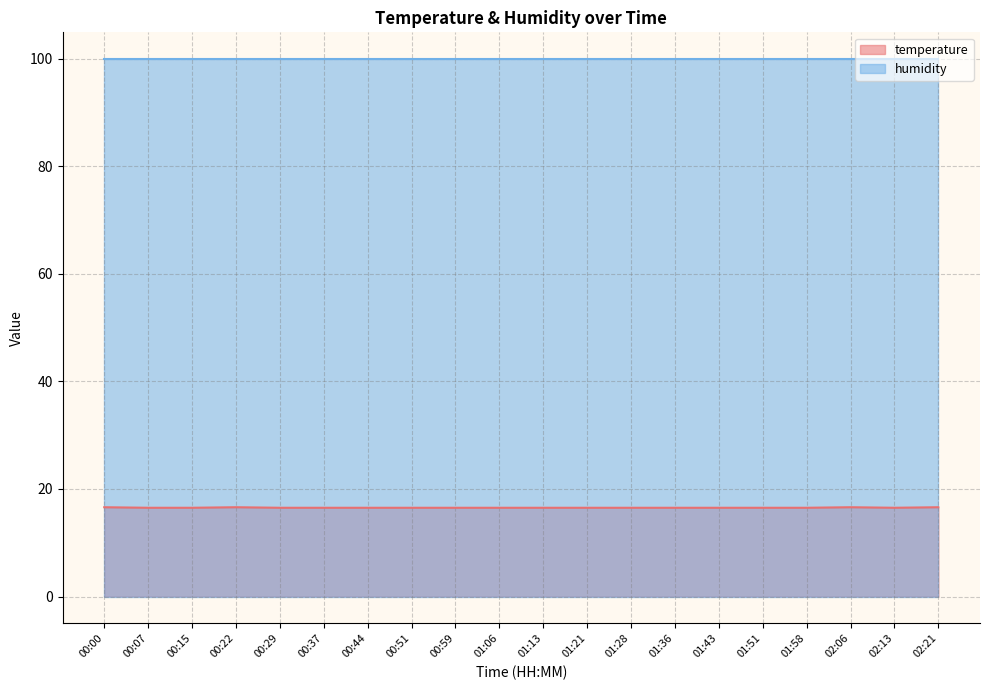

What is the label of the 17th point from the right?

00:22